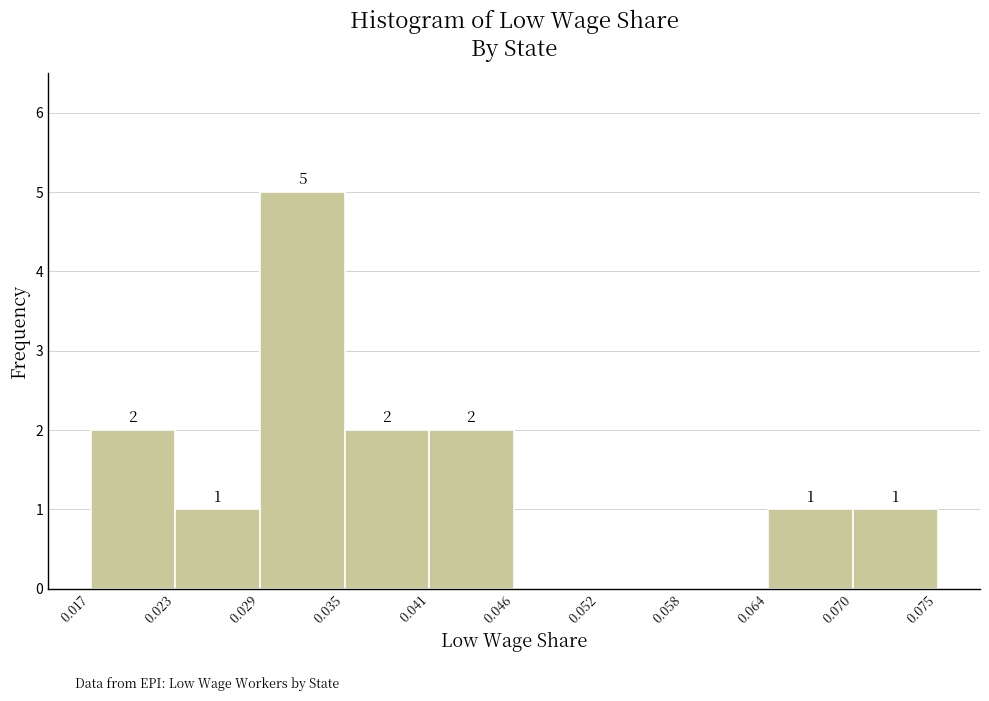

Which range on the x-axis has the tallest bar?

0.029 to 0.035